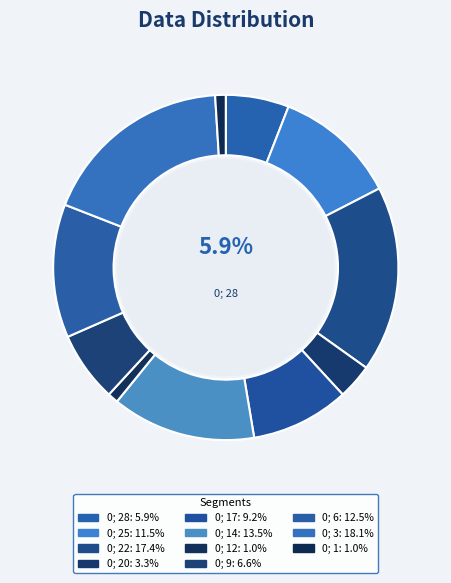

How many segments does this pie chart have?

11